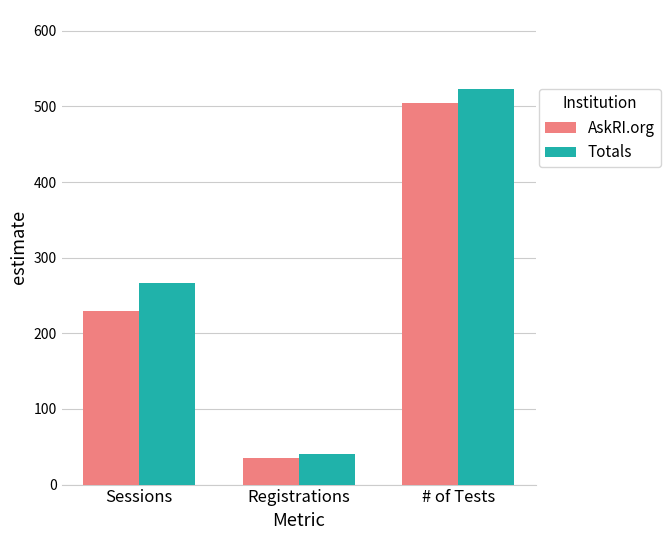

Which series has the largest range (max minus min)?

Totals